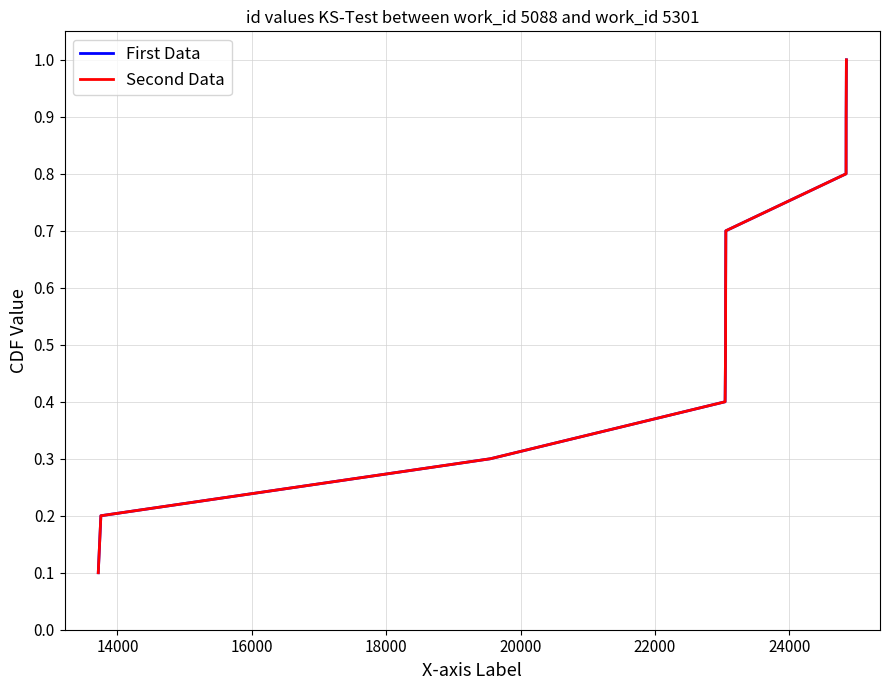

What is the greatest value displayed?

1.0